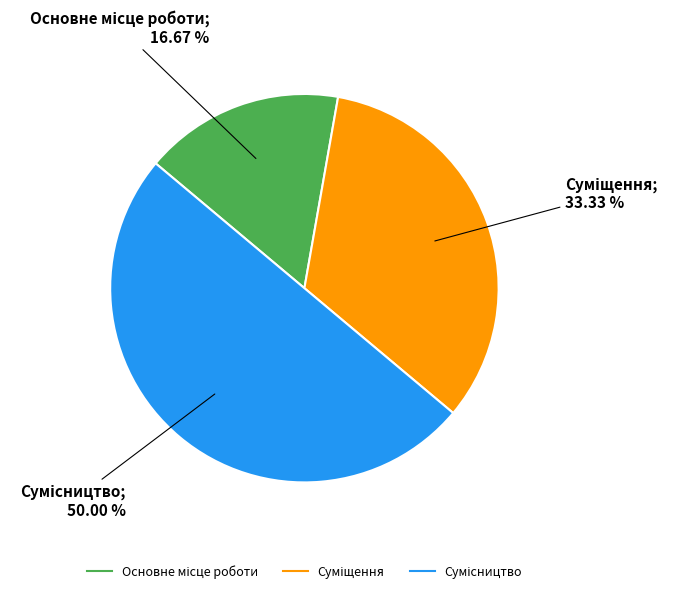

Rank the categories by value from lowest to highest.

Основне місце роботи, Суміщення, Сумісництво